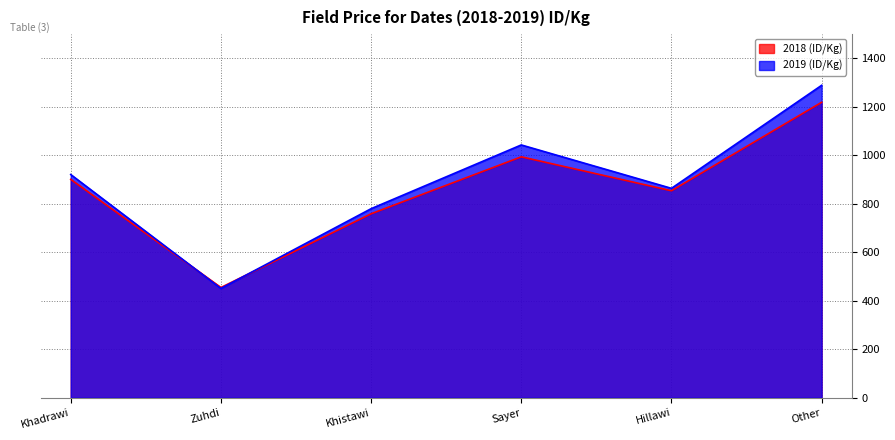

Between which two adjacent categories do 2019 (ID/Kg) and 2018 (ID/Kg) first intersect?

Khadrawi and Zuhdi